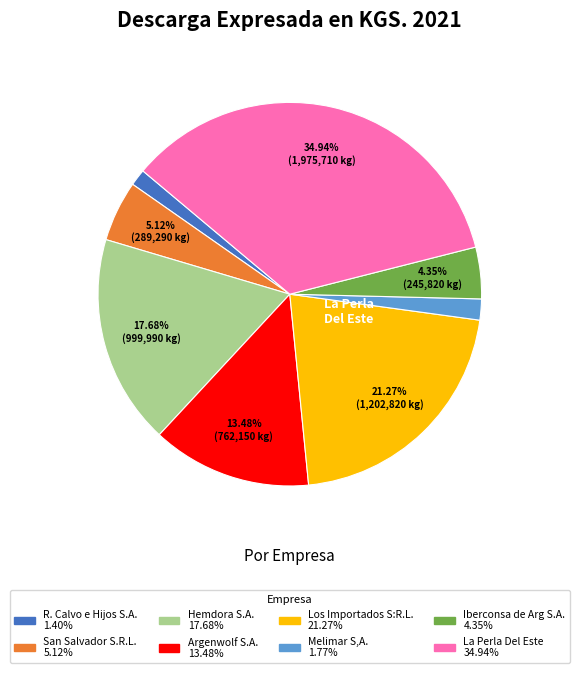

Does any single category account for the majority?

No